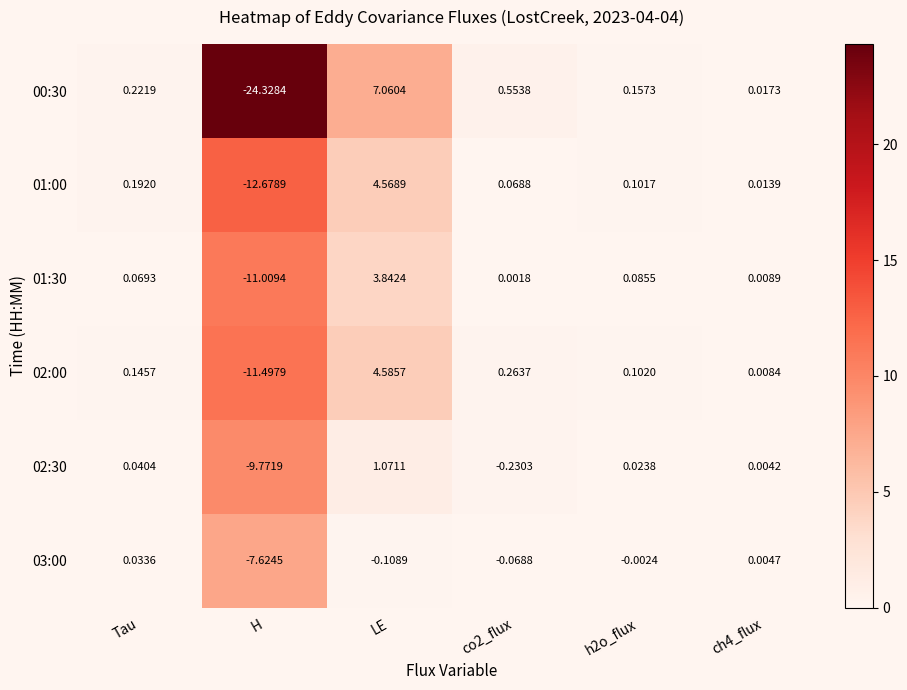

What is the spread (max minus min) of values at co2_flux?

0.8